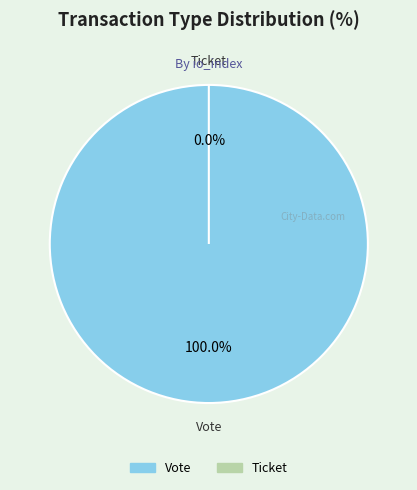

To the nearest percent, what is the average slice percentage?

50%